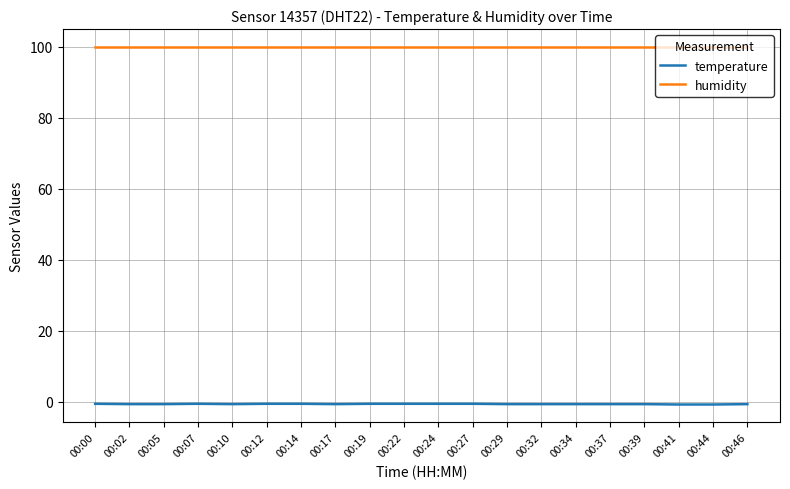

True or false: temperature and humidity intersect in this chart.

False